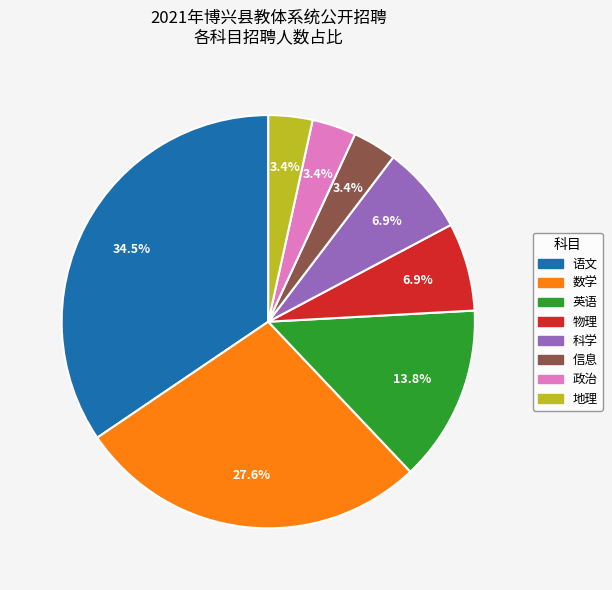

Is there any slice that represents more than half of the pie?

No